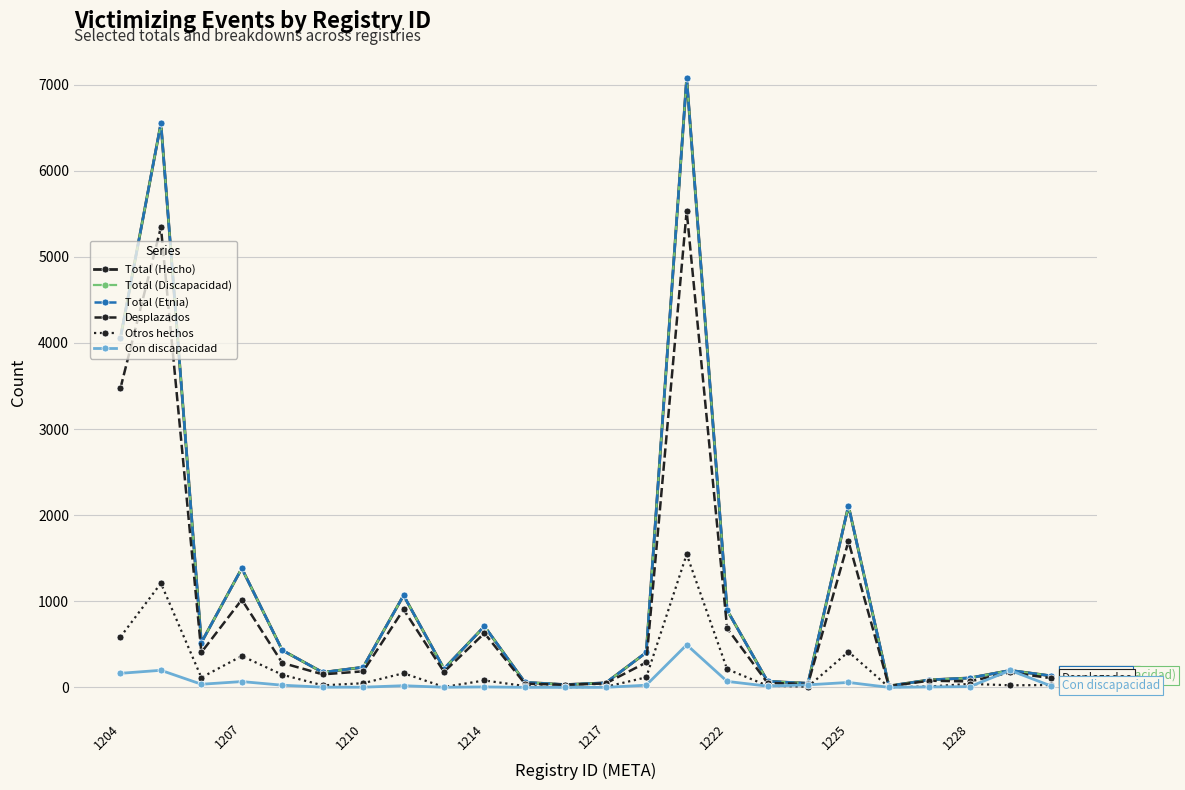

Reading left to right, extract all data points from this chart.

Total (Hecho): 4061	6551	520	1382	431	174	234	1068	216	709	58	32	52	405	7077	897	70	47	2109	16	87	109	197	134
Total (Discapacidad): 4061	6551	520	1382	431	174	234	1068	216	709	58	32	52	405	7077	897	70	47	2109	16	87	109	197	134
Total (Etnia): 4061	6551	520	1382	431	174	234	1068	216	709	58	32	52	405	7077	897	70	47	2109	16	87	109	197	134
Desplazados: 3475	5342	406	1018	284	151	186	904	180	629	43	30	46	289	5532	686	51	39	1696	14	77	69	173	107
Otros hechos: 586	1209	114	364	147	23	48	164	4	80	15	2	6	116	1545	211	19	8	413	2	10	40	24	27
Con discapacidad: 163	198	36	67	25	2	2	19	1	5	0	0	0	25	494	69	14	29	57	0	5	8	197	18